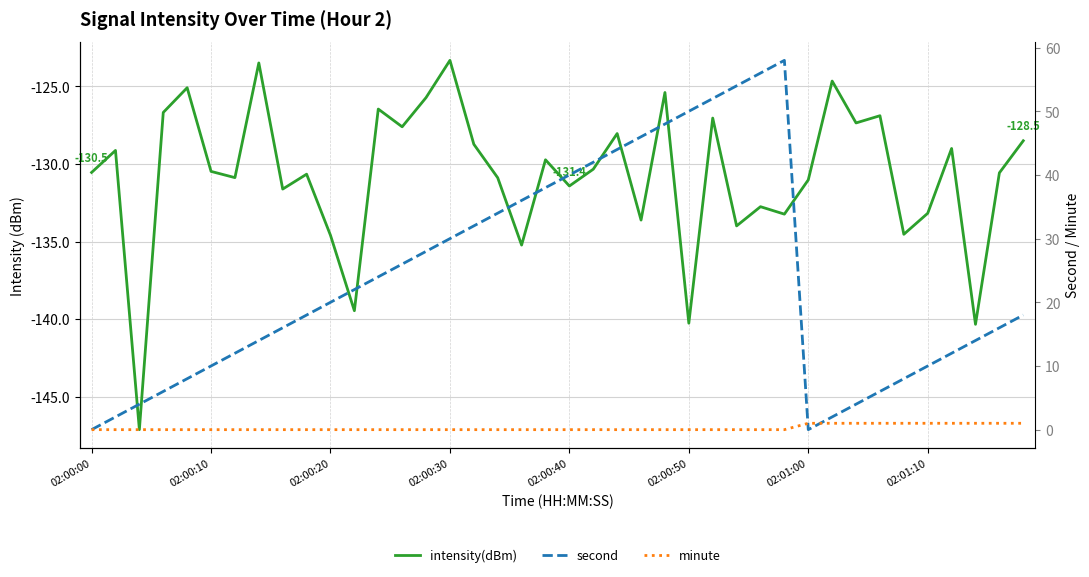

Which series has the largest total across all categories?

second